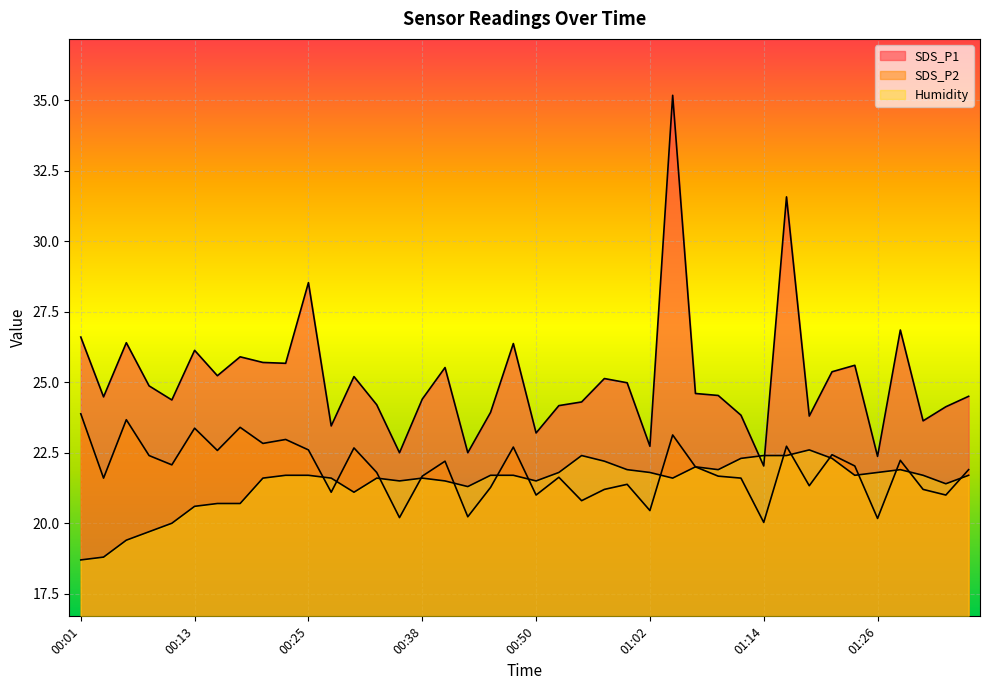

Reading right to left, extract all data points from this chart.

SDS_P1: 01:36=24.5	01:34=24.1	01:31=23.6	01:29=26.9	01:26=22.4	01:24=25.6	01:21=25.4	01:19=23.8	01:17=31.6	01:14=22.0	01:12=23.8	01:09=24.5	01:07=24.6	01:04=35.2	01:02=22.7	01:00=25.0	00:57=25.1	00:55=24.3	00:52=24.2	00:50=23.2	00:47=26.4	00:45=23.9	00:42=22.5	00:40=25.5	00:38=24.4	00:35=22.5	00:33=24.2	00:30=25.2	00:28=23.4	00:25=28.5	00:23=25.7	00:21=25.7	00:18=25.9	00:16=25.2	00:13=26.1	00:11=24.4	00:08=24.9	00:06=26.4	00:04=24.5	00:01=26.6
SDS_P2: 01:36=21.9	01:34=21.0	01:31=21.2	01:29=22.2	01:26=20.2	01:24=22.0	01:21=22.4	01:19=21.3	01:17=22.7	01:14=20.0	01:12=21.6	01:09=21.7	01:07=22.0	01:04=23.1	01:02=20.4	01:00=21.4	00:57=21.2	00:55=20.8	00:52=21.6	00:50=21.0	00:47=22.7	00:45=21.3	00:42=20.2	00:40=22.2	00:38=21.7	00:35=20.2	00:33=21.8	00:30=22.7	00:28=21.1	00:25=22.6	00:23=23.0	00:21=22.8	00:18=23.4	00:16=22.6	00:13=23.4	00:11=22.1	00:08=22.4	00:06=23.7	00:04=21.6	00:01=23.9
Humidity: 01:36=21.7	01:34=21.4	01:31=21.7	01:29=21.9	01:26=21.8	01:24=21.7	01:21=22.3	01:19=22.6	01:17=22.4	01:14=22.4	01:12=22.3	01:09=21.9	01:07=22.0	01:04=21.6	01:02=21.8	01:00=21.9	00:57=22.2	00:55=22.4	00:52=21.8	00:50=21.5	00:47=21.7	00:45=21.7	00:42=21.3	00:40=21.5	00:38=21.6	00:35=21.5	00:33=21.6	00:30=21.1	00:28=21.6	00:25=21.7	00:23=21.7	00:21=21.6	00:18=20.7	00:16=20.7	00:13=20.6	00:11=20.0	00:08=19.7	00:06=19.4	00:04=18.8	00:01=18.7